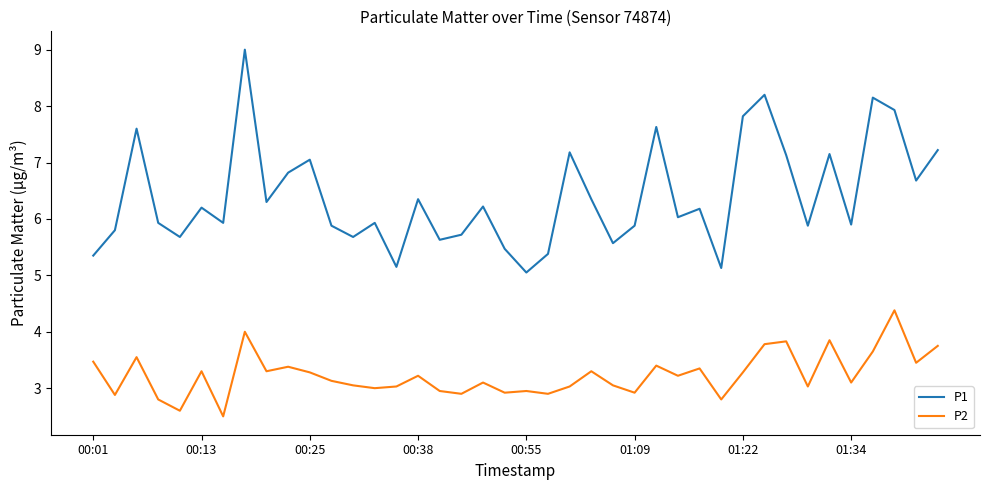

Which series has the largest total across all categories?

P1